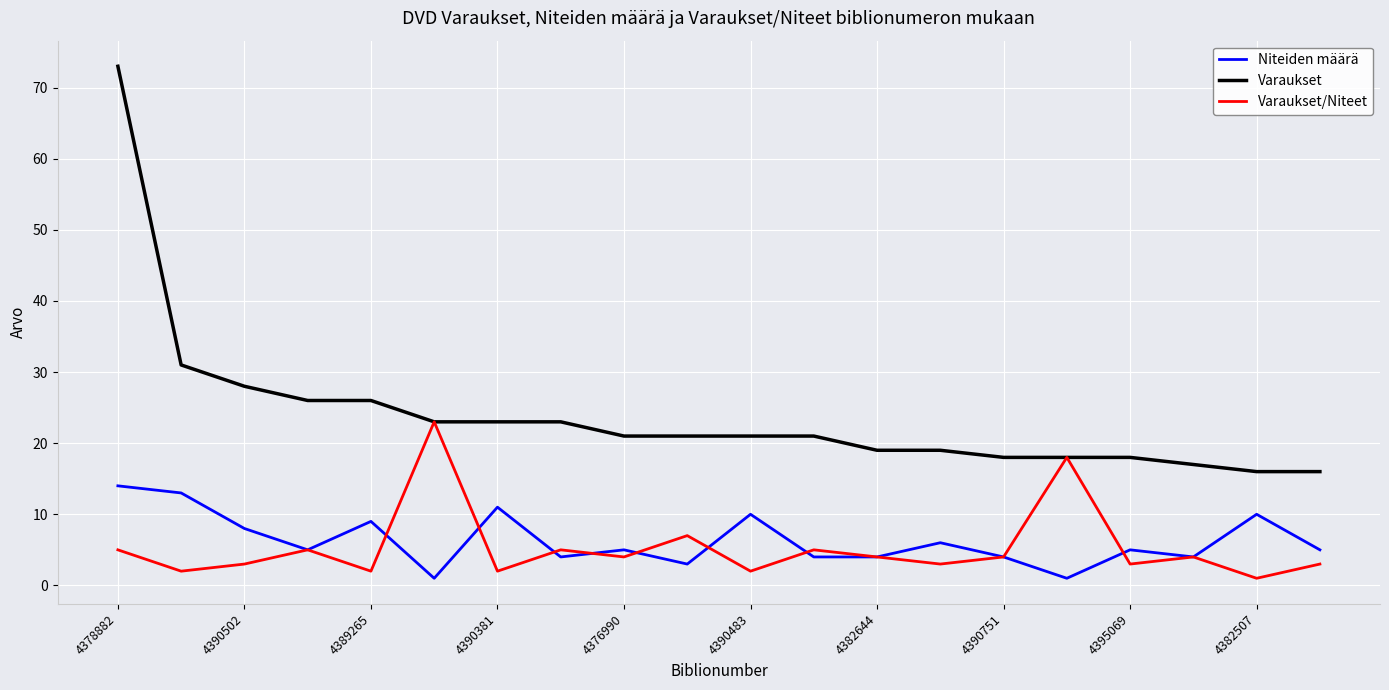

Which series has the largest total across all categories?

Varaukset